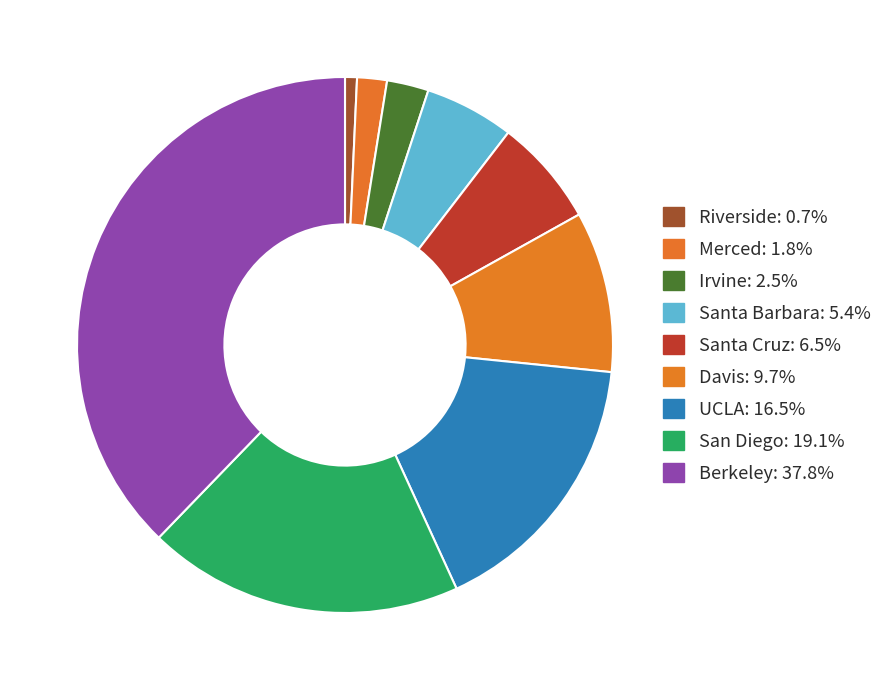

To the nearest percent, what percentage of the pie is Berkeley?

38%